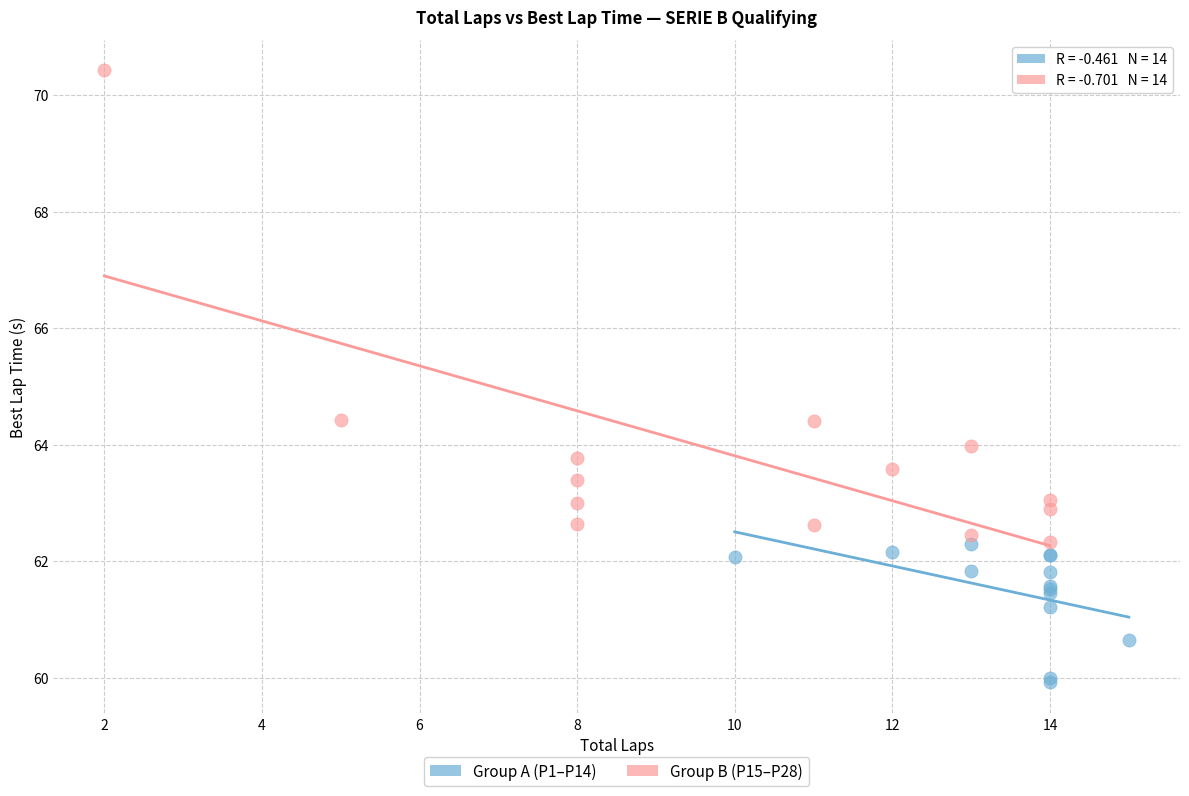

Which series reaches the minimum Y coordinate?

Group A (P1–P14)